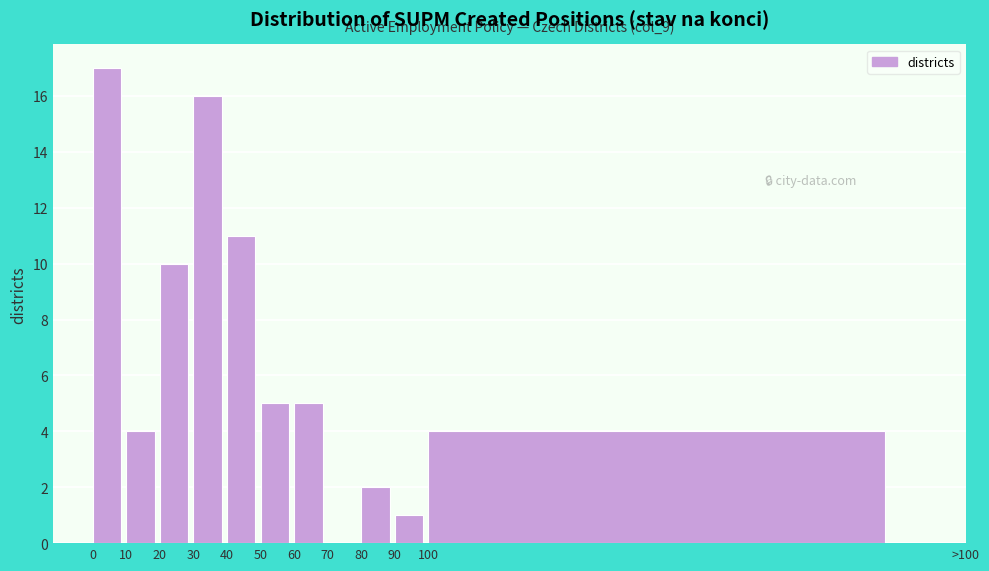

Reading left to right, list all the values displayed in this chart.

0=17	10=4	20=10	30=16	40=11	50=5	60=5	70=0	80=2	90=1	100=4